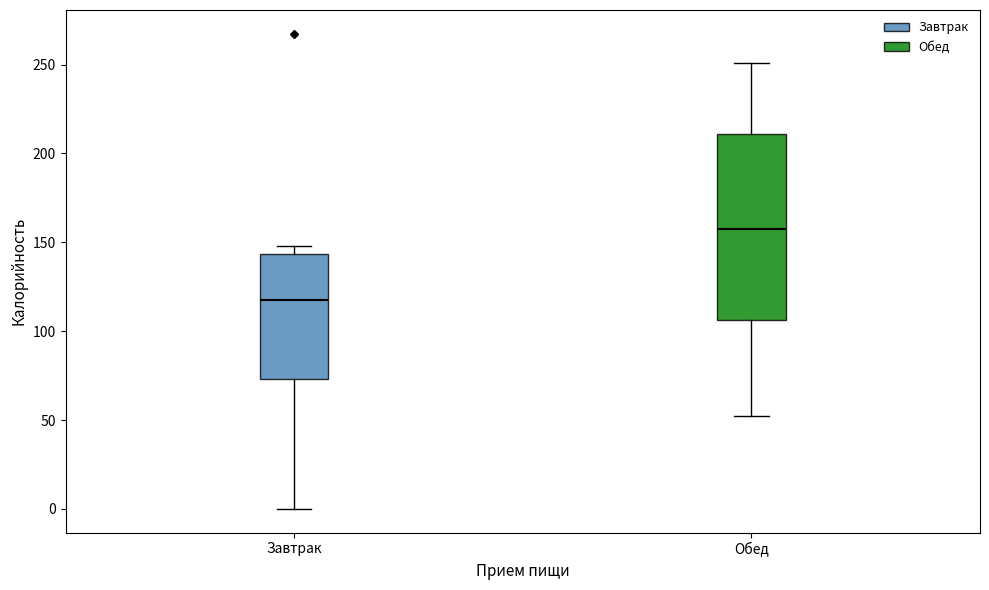

Reading left to right, read every box against the y-axis: the position of its median line, the range the box covers, and the ends of its whiskers. The values are not printed on the chart, so give them approximately, as read against the axis.

Завтрак: median 115, box 75 to 145, whiskers 0 to 150
Обед: median 160, box 105 to 210, whiskers 50 to 250